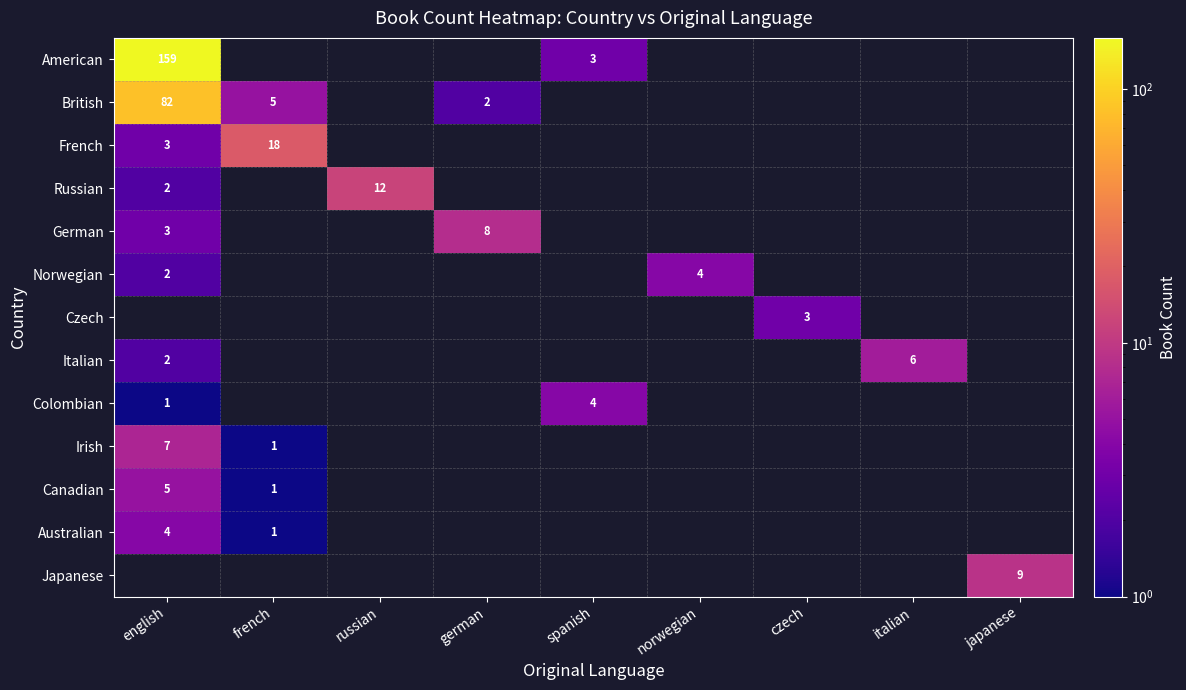

The Norwegian series shows 1 at norwegian. True or false?

False